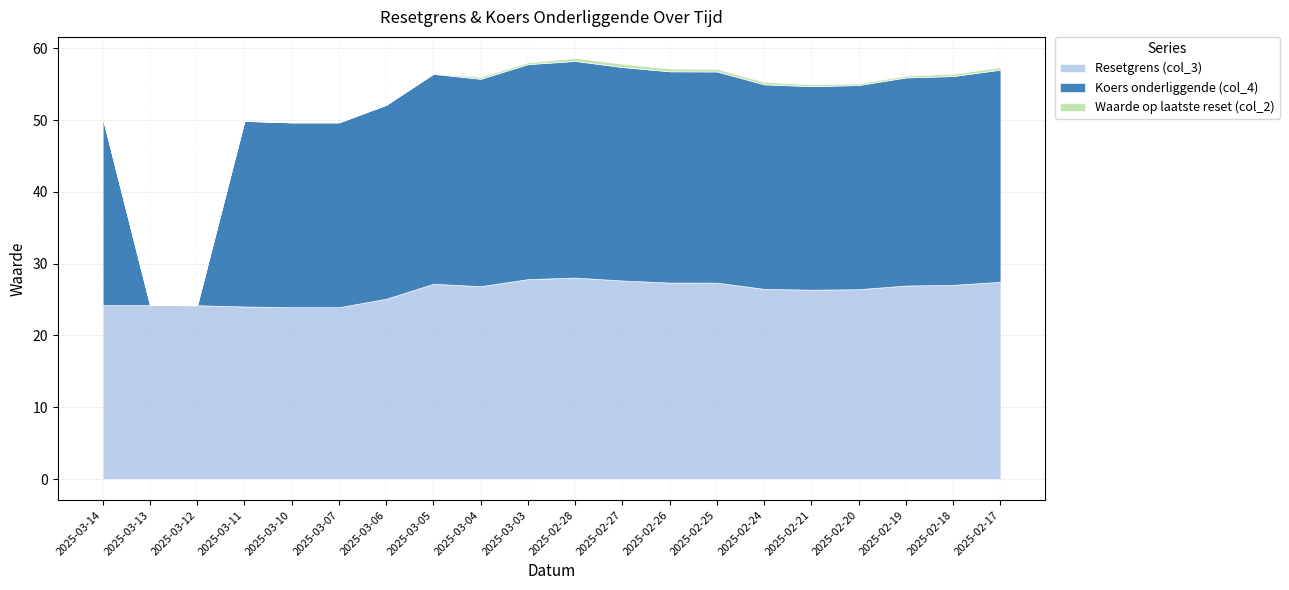

What is the difference between the second highest and minimum values in the Resetgrens (col_3) series?

3.9